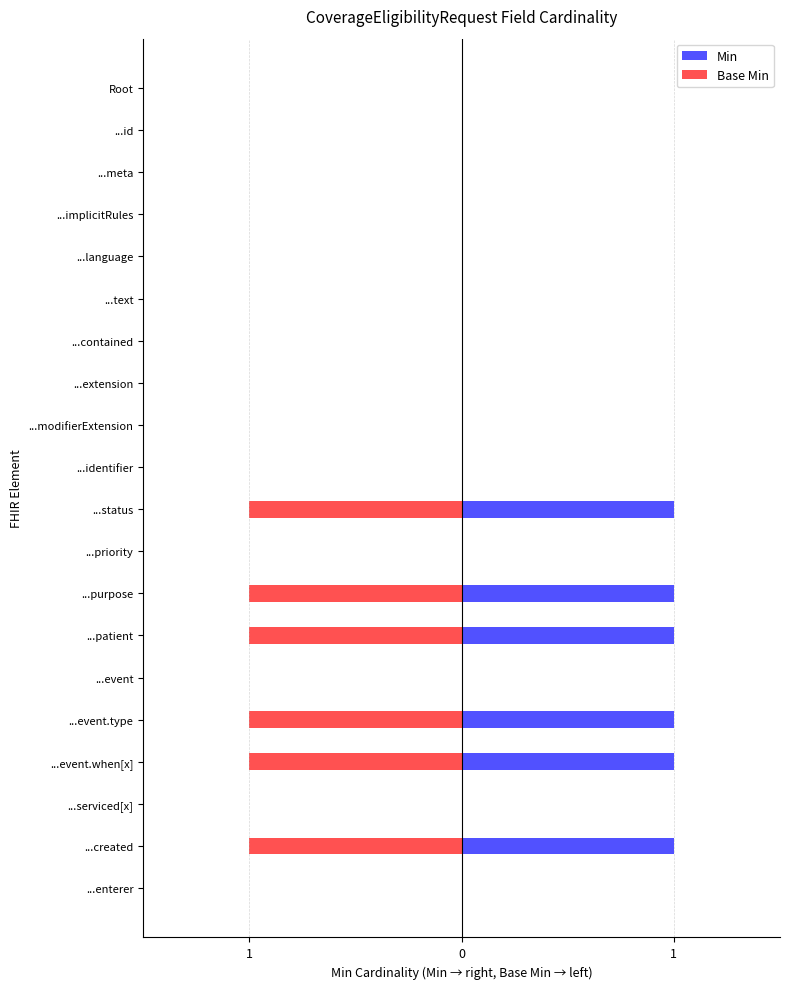

Reading left to right, list all the values displayed in this chart.

Min: 0	0	0	0	0	0	0	0	0	0	1	0	1	1	0	1	1	0	1	0
Base Min: 0	0	0	0	0	0	0	0	0	0	-1	0	-1	-1	0	-1	-1	0	-1	0